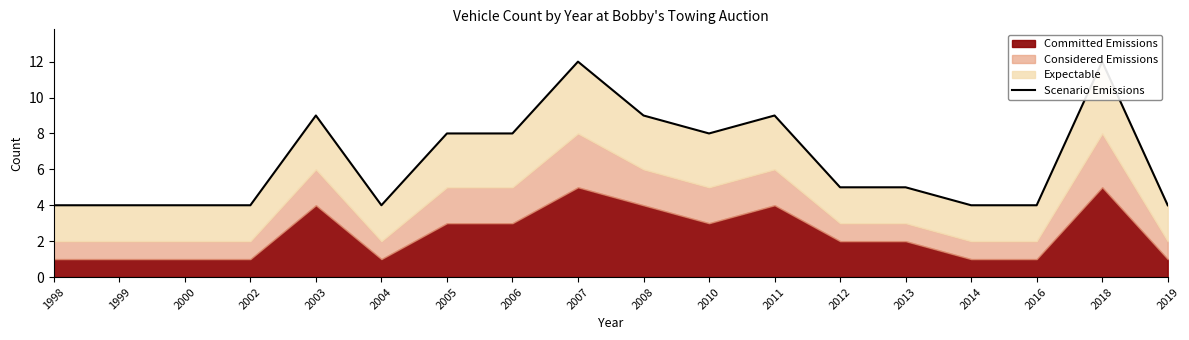

What is the difference between the maximum and minimum values?

8